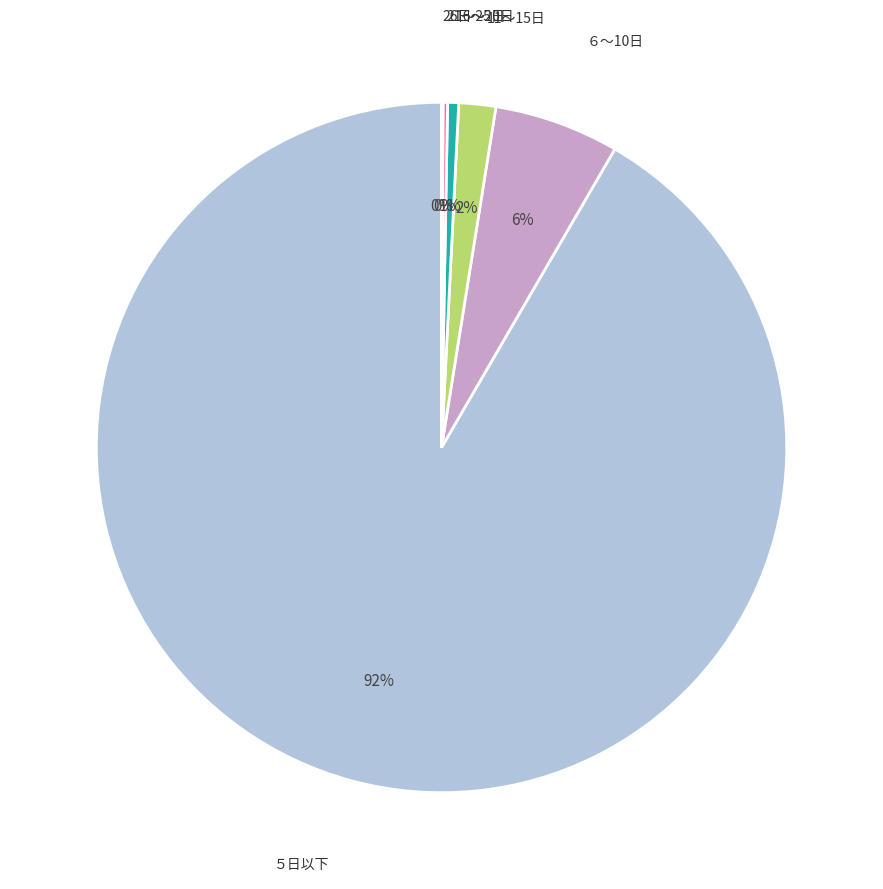

To the nearest percent, what is the average slice percentage?

17%